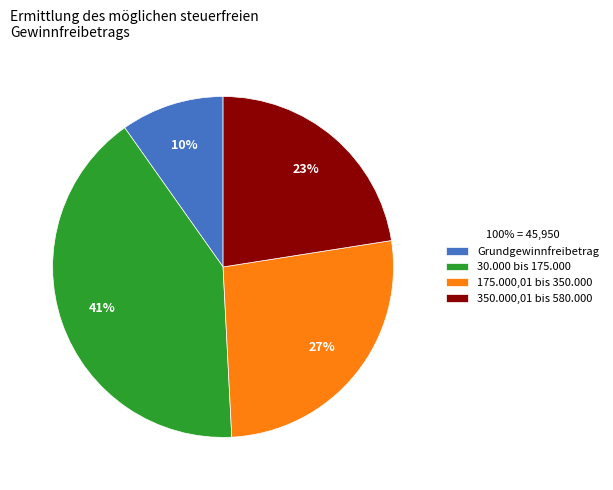

Is there a majority slice in this chart?

No